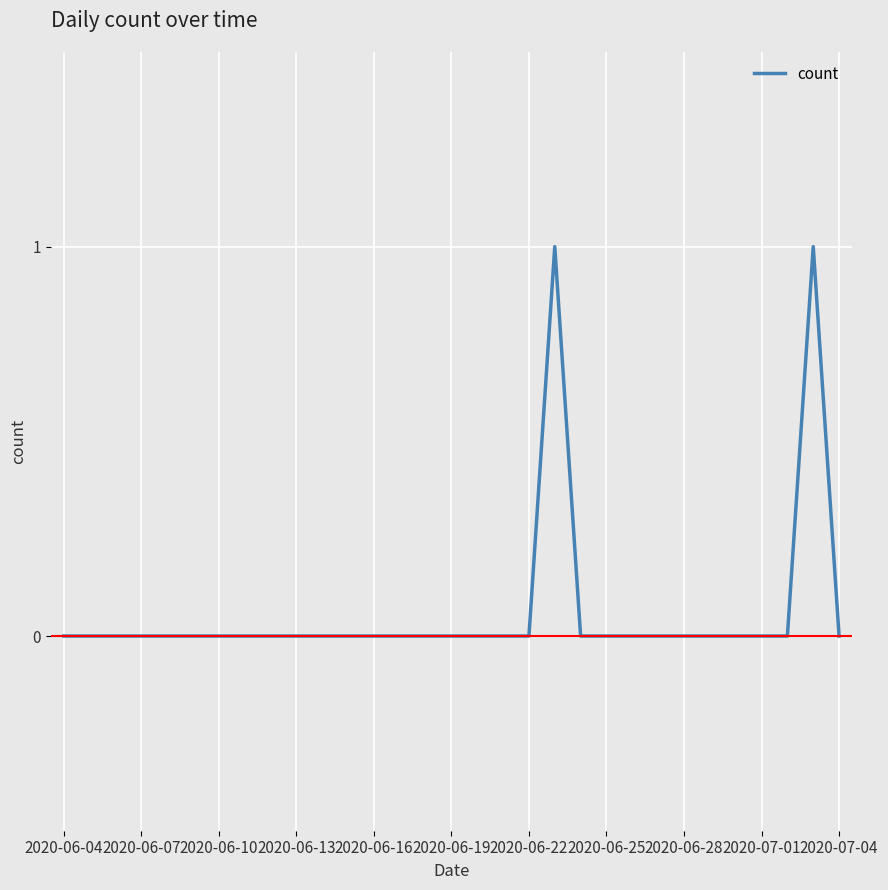

How many lines are shown in the chart?

1